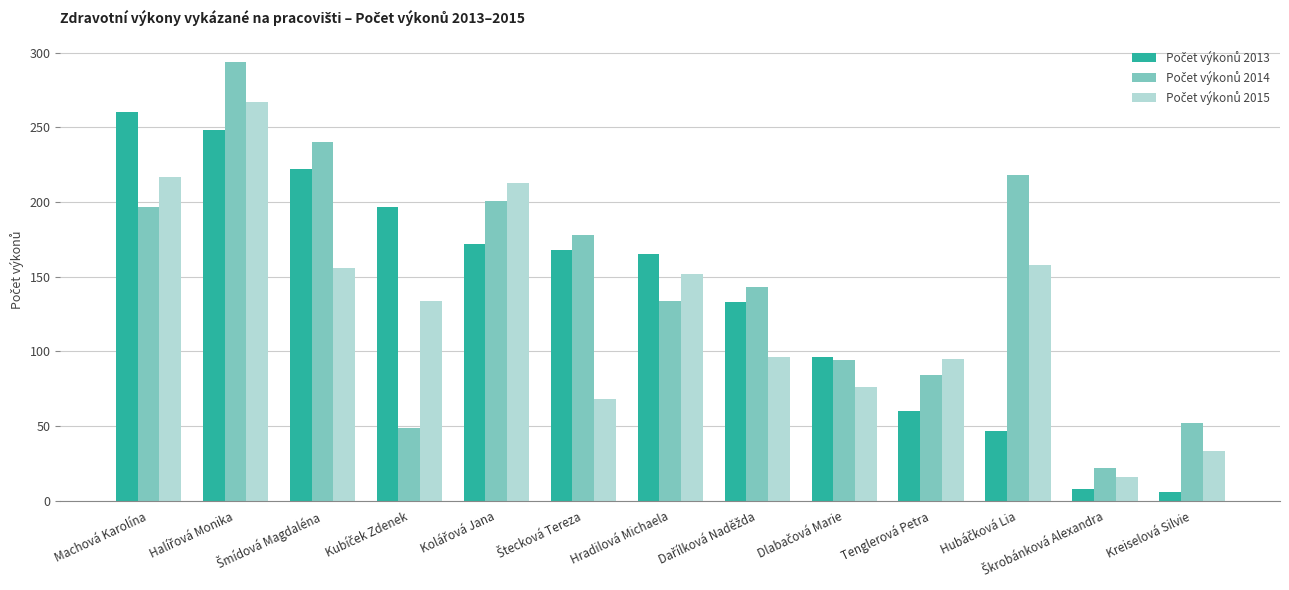

At how many categories does at least one series exceed 39?

12